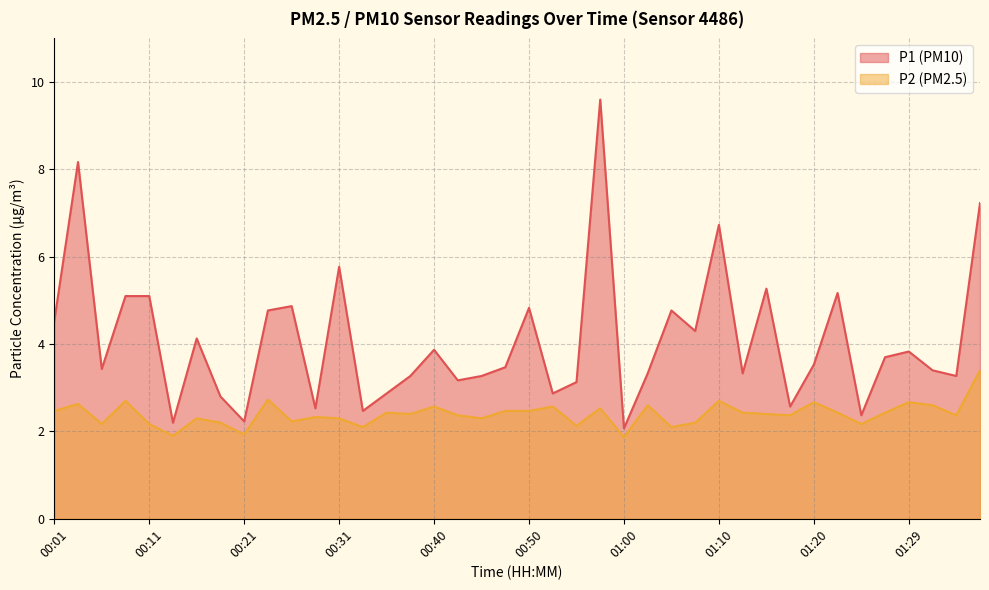

How many series are shown in this chart?

2